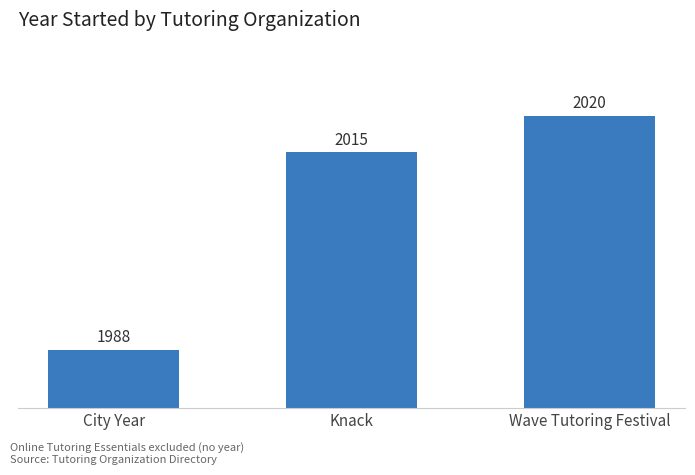

Which label corresponds to the largest value in the chart?

Wave Tutoring Festival